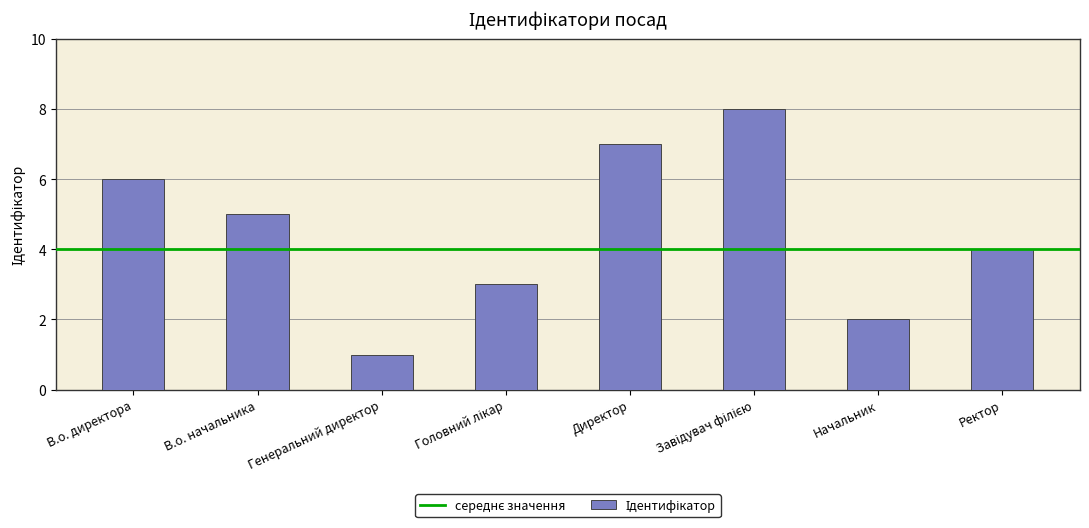

What is the difference between the maximum and minimum values?

7